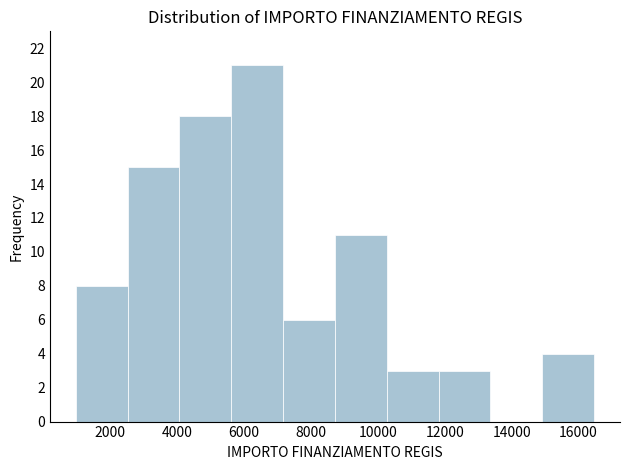

What is the height of the bar covering 11800 to 13400 on the x-axis? Neither the bar edges nor the heights are printed on the chart, so give them approximately, as read against the axes.

3